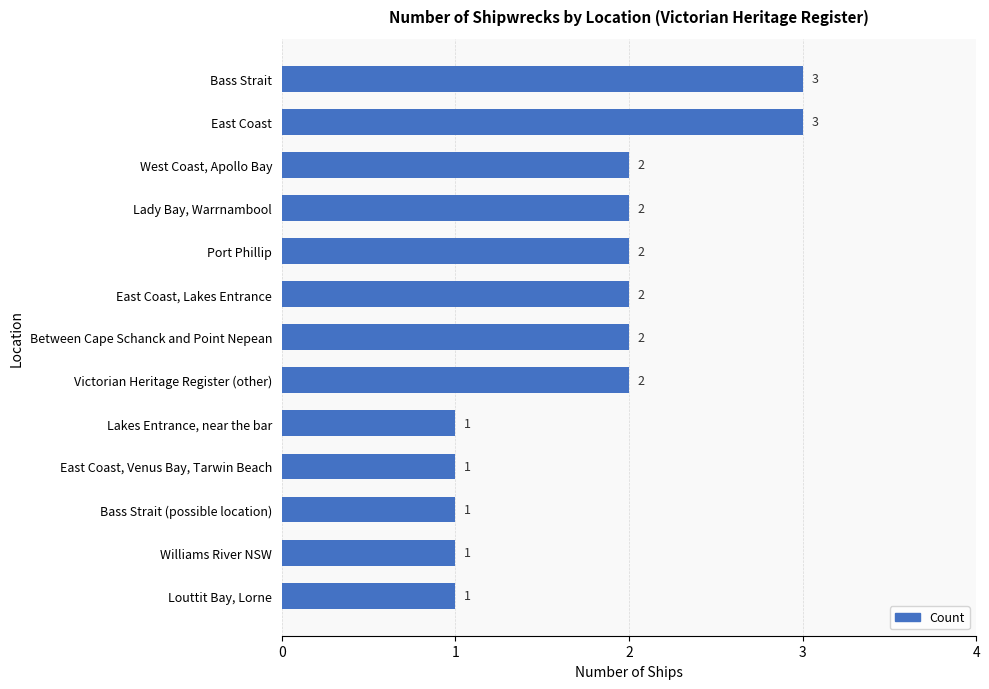

Count the number of data series in this chart.

1